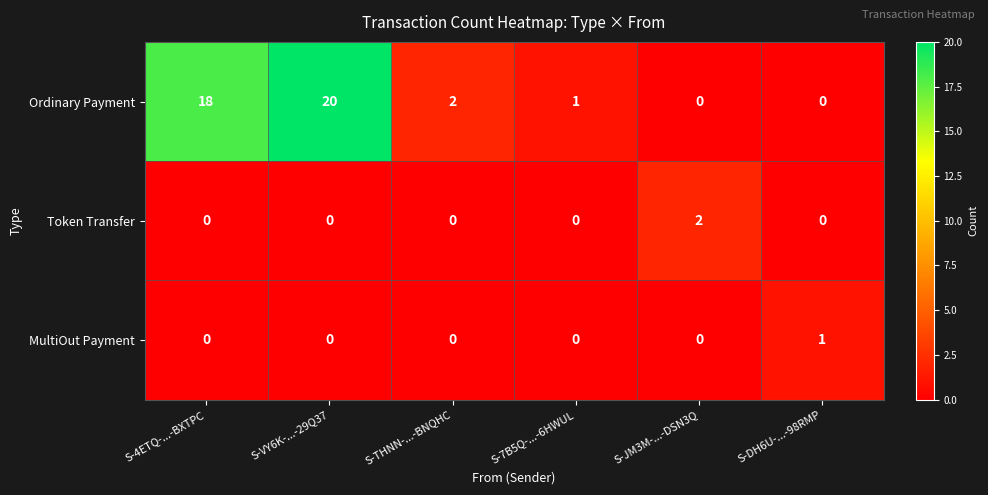

Reading left to right, extract all data points from this chart.

Ordinary Payment: 18	20	2	1	0	0
Token Transfer: 0	0	0	0	2	0
MultiOut Payment: 0	0	0	0	0	1